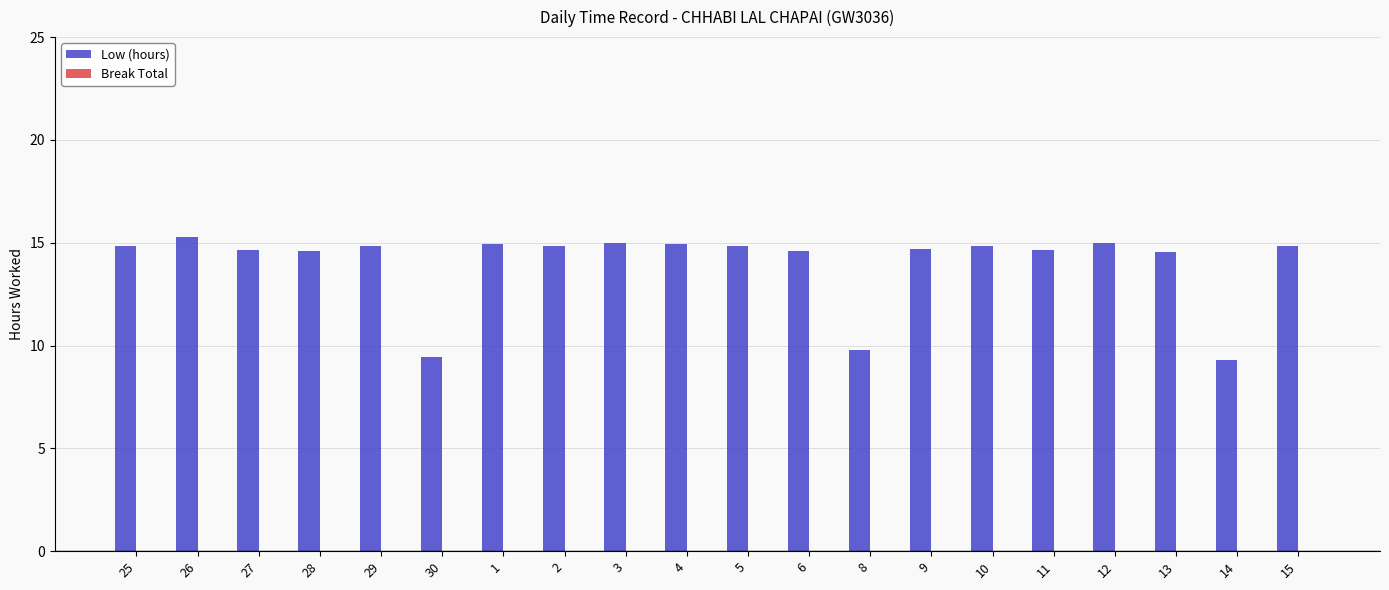

Approximately how many times larger is the value at 8 compared to 10?

0.7